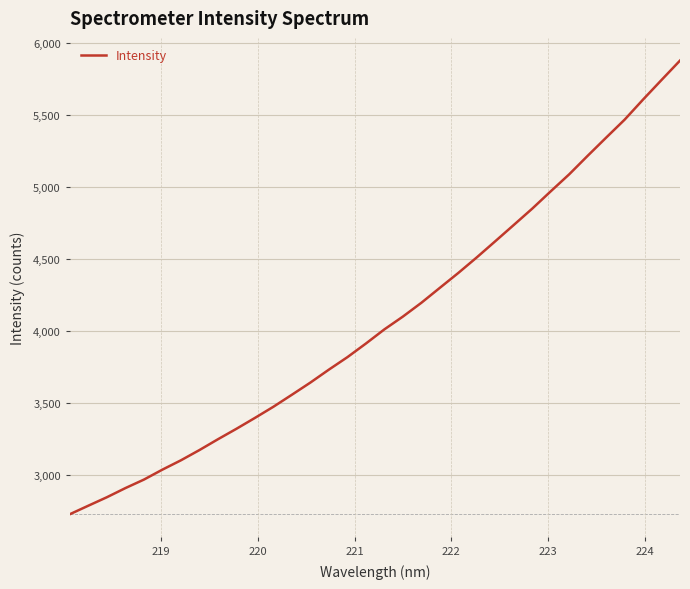

Count the number of values greater than 4010.

17